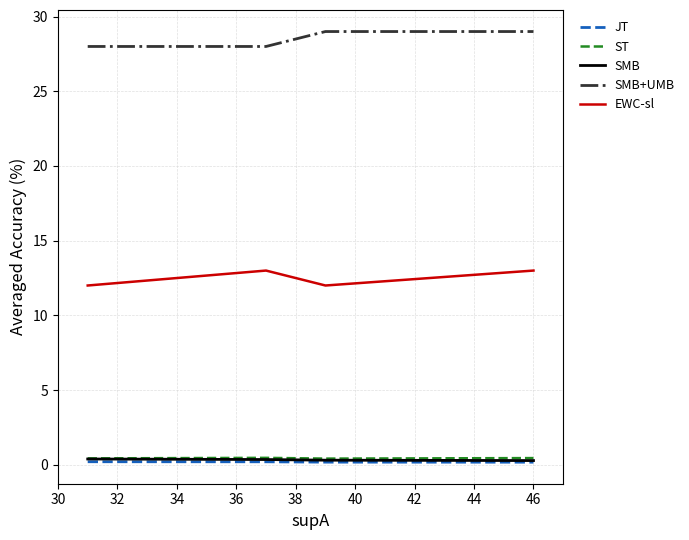

What is the maximum value for SMB+UMB?

29.0